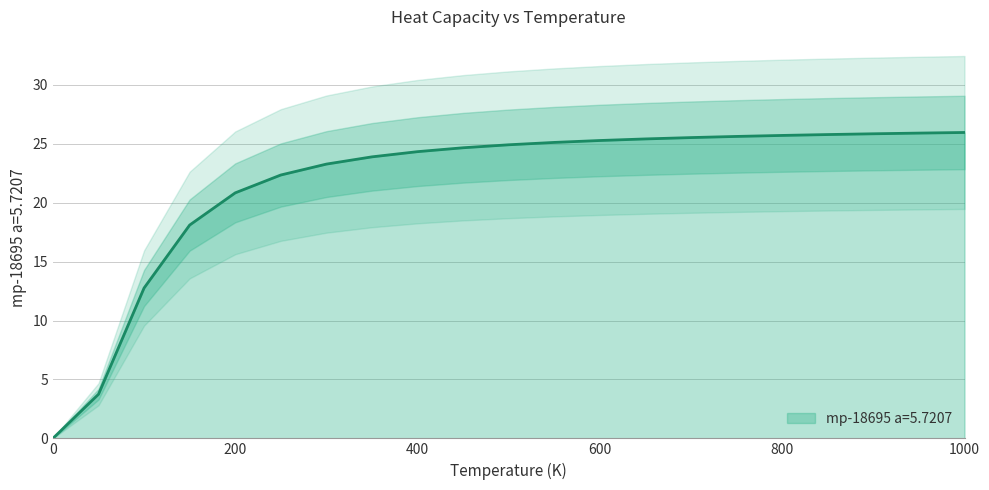

Which label corresponds to the largest value in the chart?

1000.0